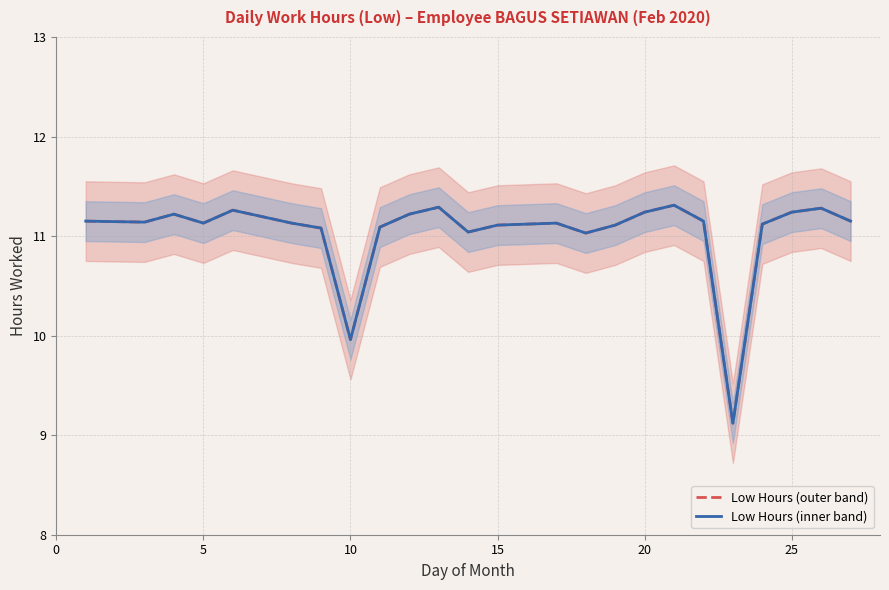

What is the minimum value for Low Hours (outer band)?

9.1